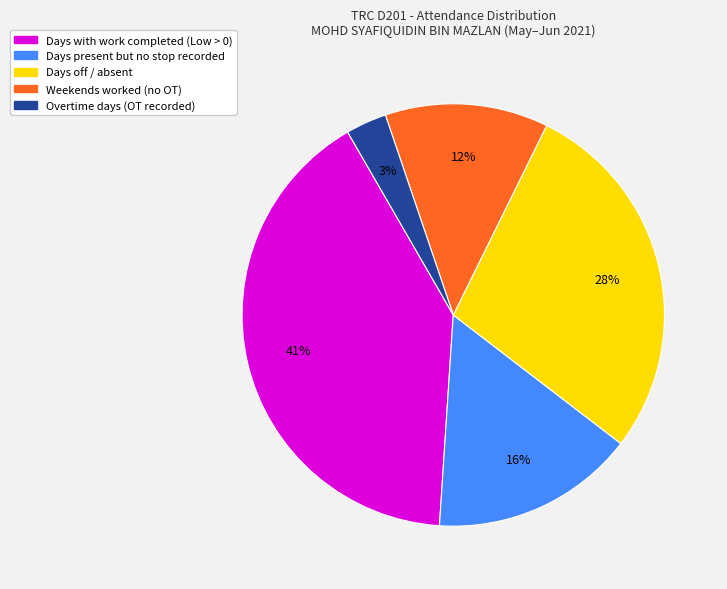

To the nearest percent, what is the average slice percentage?

20%